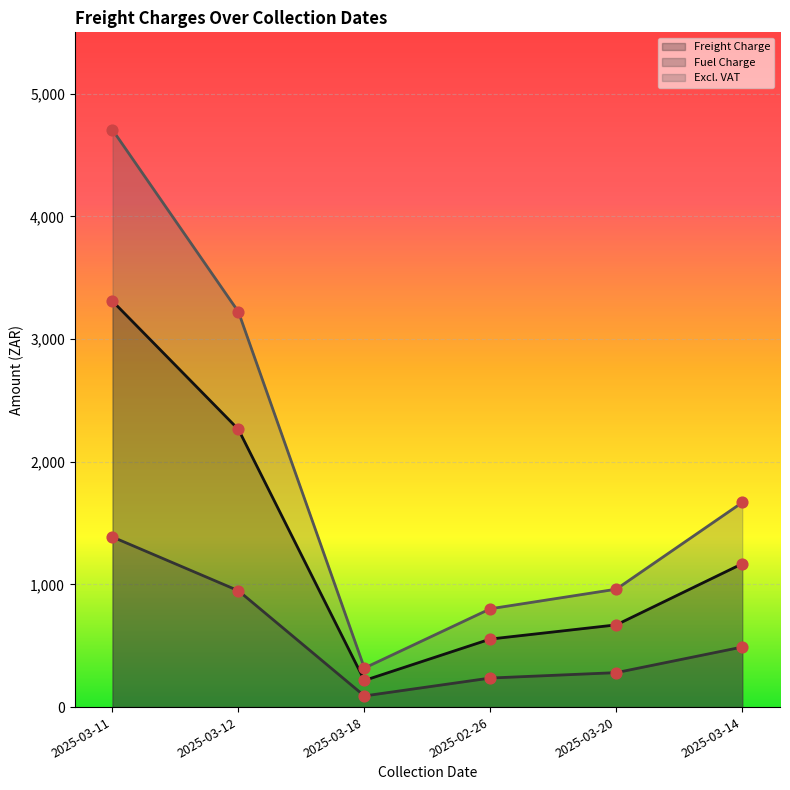

What are all the series names shown in the legend?

Freight Charge, Fuel Charge, Excl. VAT